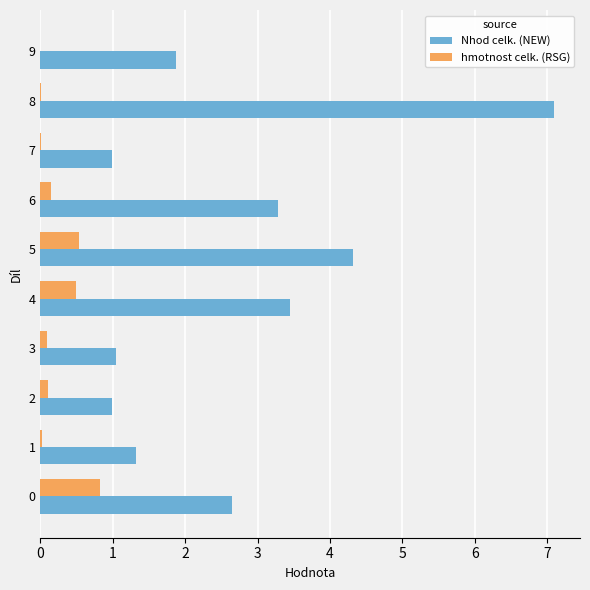

At which category is the sum across all series the highest?

8